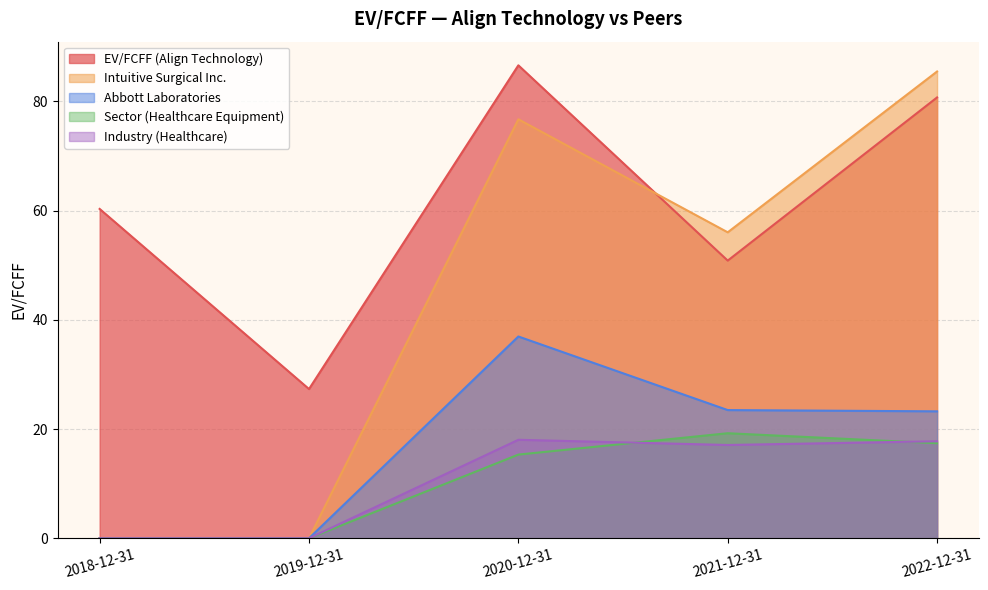

What is the label of the 3rd point from the left?

2020-12-31